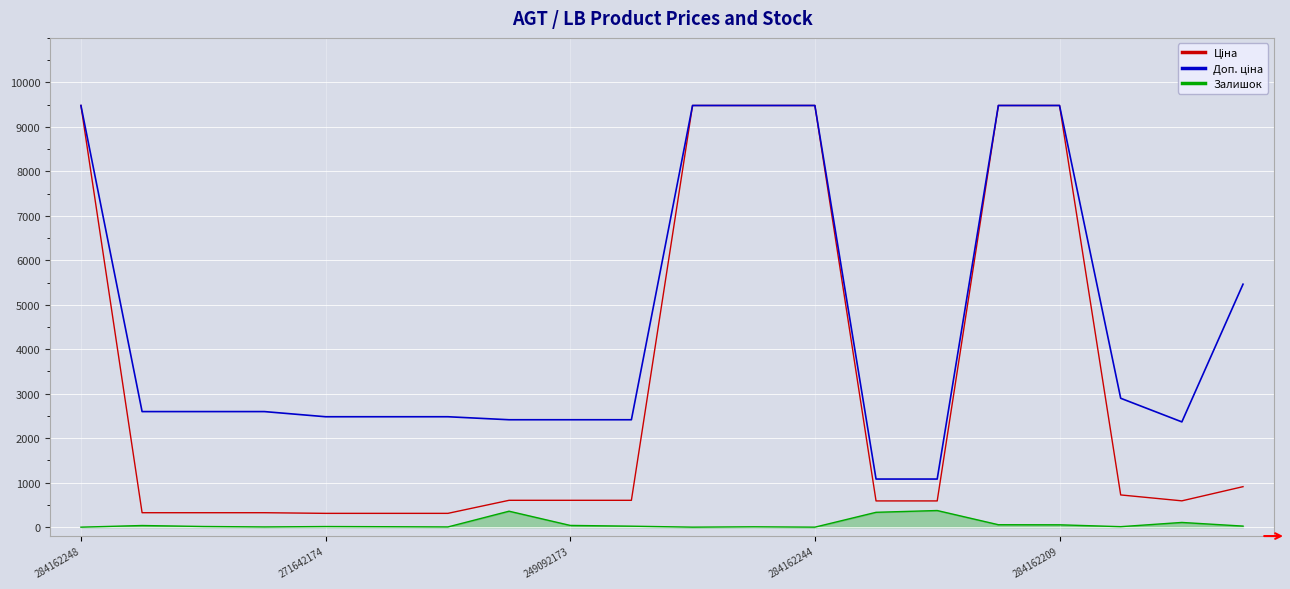

How many lines are shown in the chart?

3